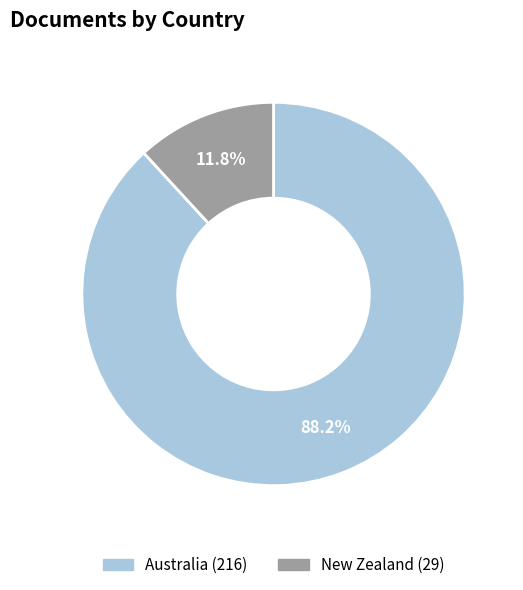

To the nearest percent, what is the difference between the largest and smallest slice percentages?

76%